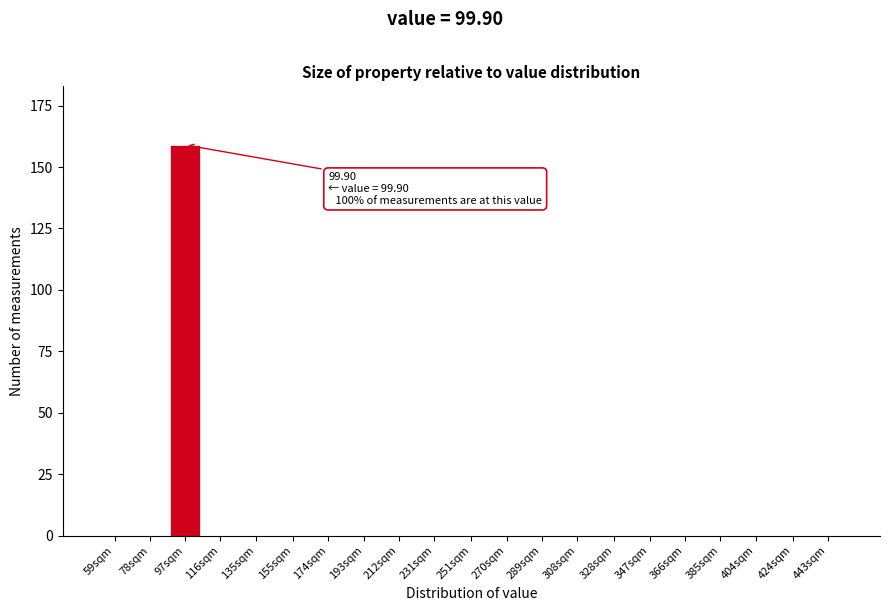

Reading left to right, what are all the values shown in this chart?

59sqm=0	78sqm=0	97sqm=159	116sqm=0	135sqm=0	155sqm=0	174sqm=0	193sqm=0	212sqm=0	231sqm=0	251sqm=0	270sqm=0	289sqm=0	308sqm=0	328sqm=0	347sqm=0	366sqm=0	385sqm=0	404sqm=0	424sqm=0	443sqm=0